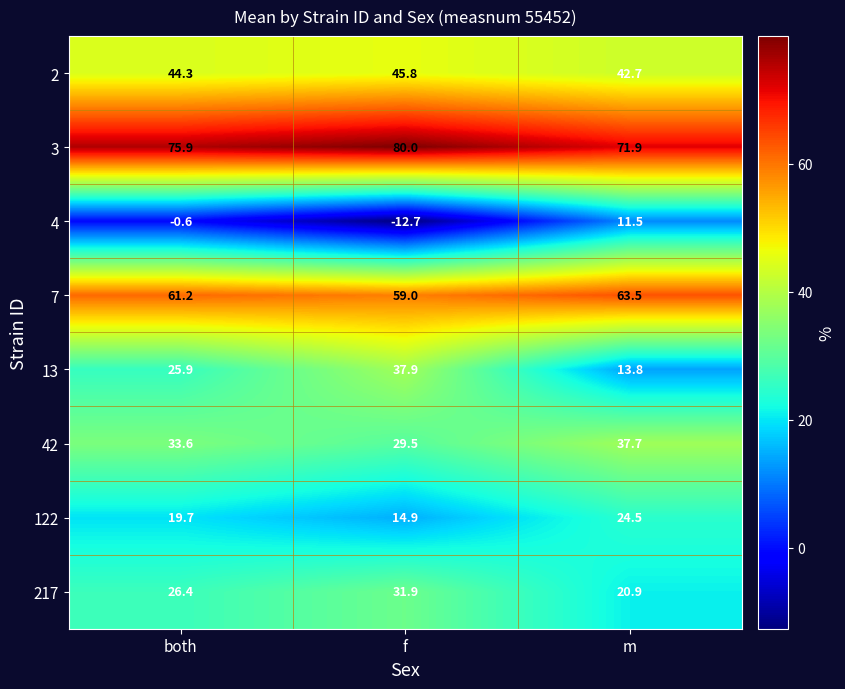

At which category does the chart reach its peak across all series?

f